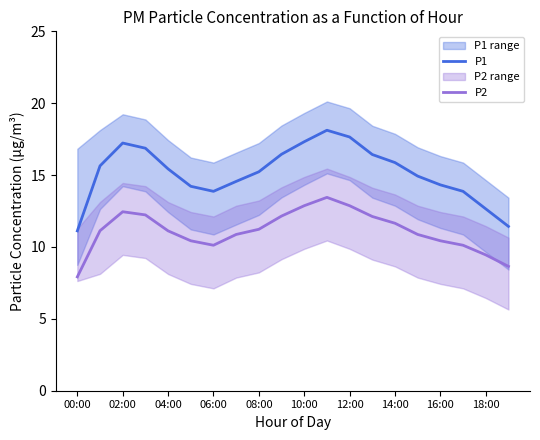

Read the P2 value at 13.

12.1